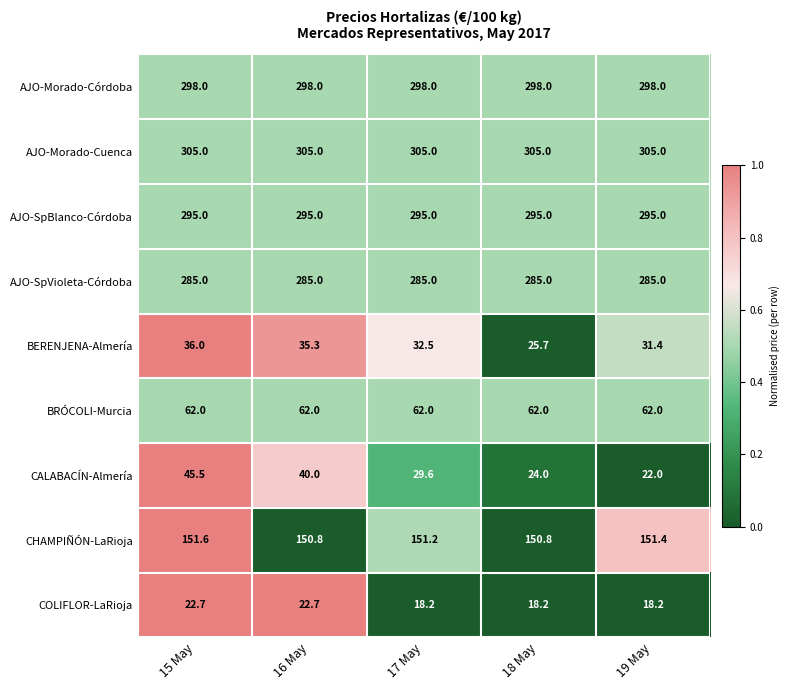

Rank the series at 16 May from lowest to highest value.

COLIFLOR-LaRioja, BERENJENA-Almería, CALABACÍN-Almería, BRÓCOLI-Murcia, CHAMPIÑÓN-LaRioja, AJO-SpVioleta-Córdoba, AJO-SpBlanco-Córdoba, AJO-Morado-Córdoba, AJO-Morado-Cuenca